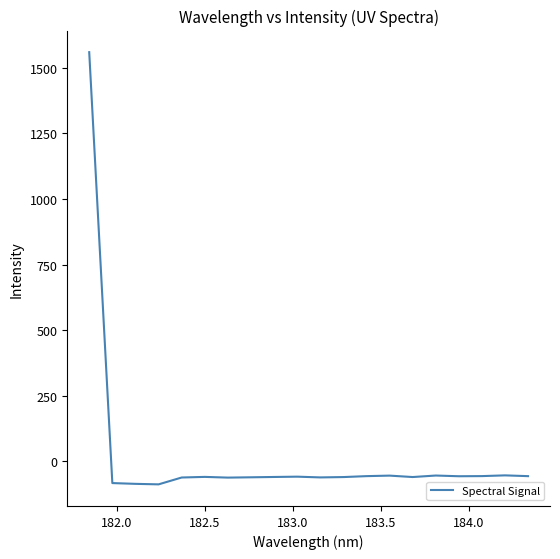

What is the maximum value shown in the chart?

1560.0